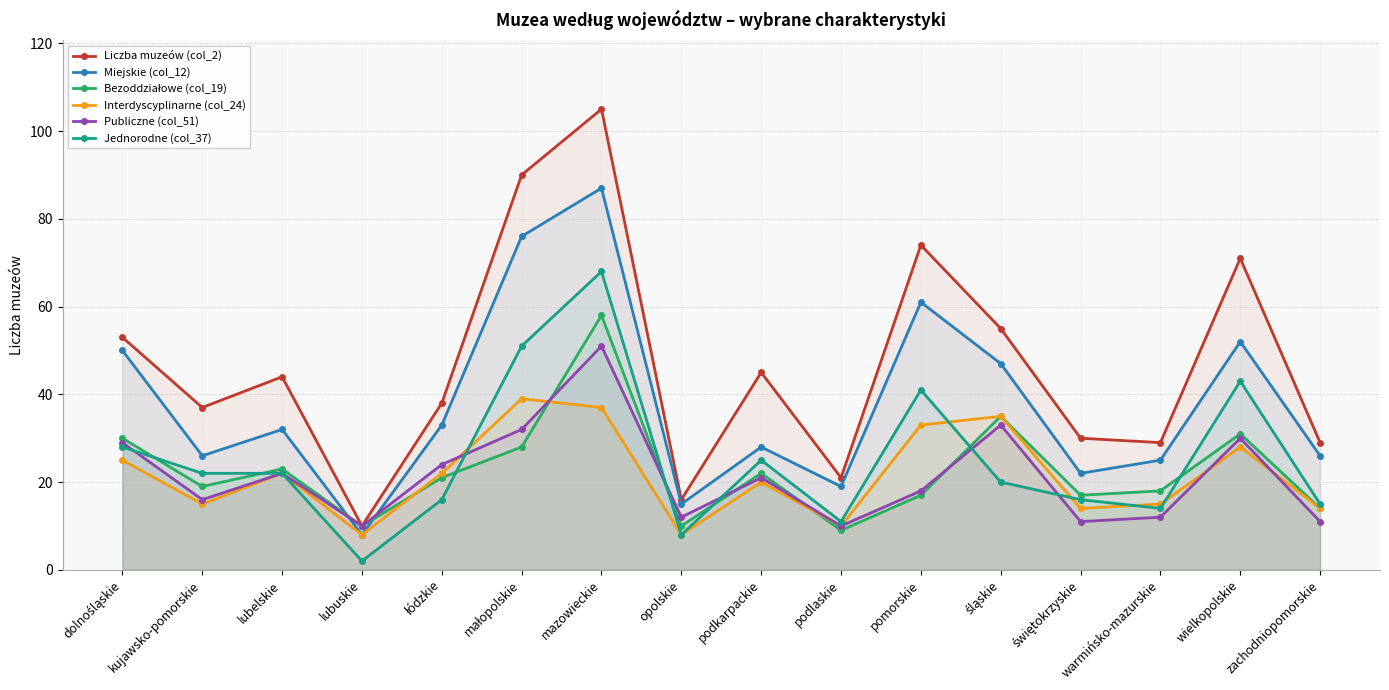

What is the value of the Bezoddziałowe (col_19) point at the 13th from the left?

17